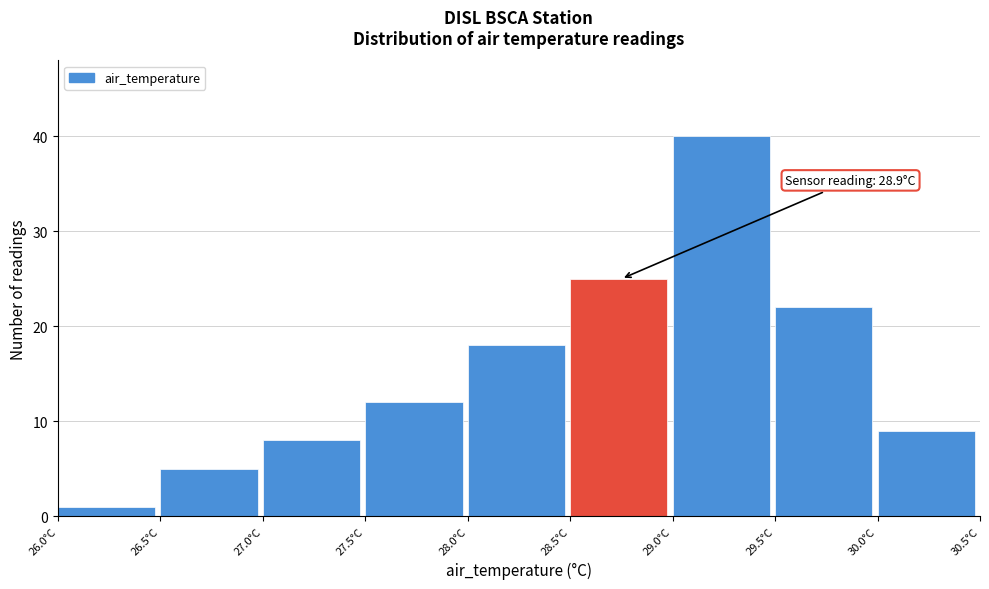

Which range on the x-axis has the tallest bar?

29.0 to 29.5